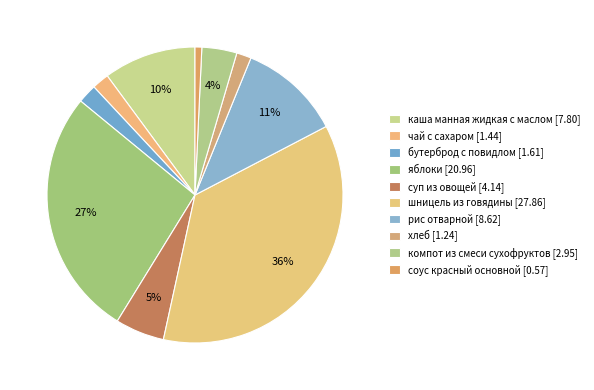

What portion of the pie excludes бутерброд с повидлом?

97.9%